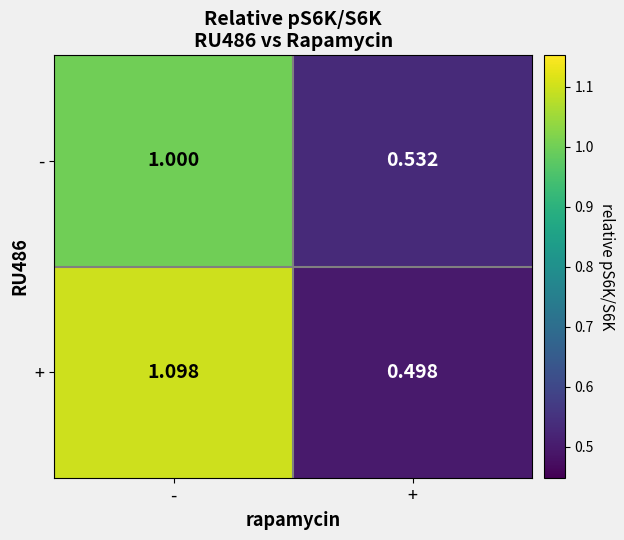

Between - and +, which series saw the biggest shift?

+